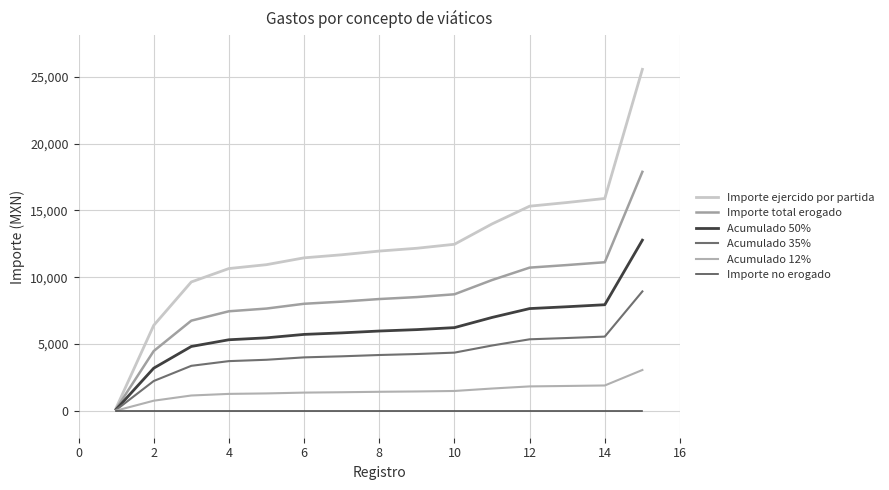

Does the chart display data point markers on the line(s)?

No